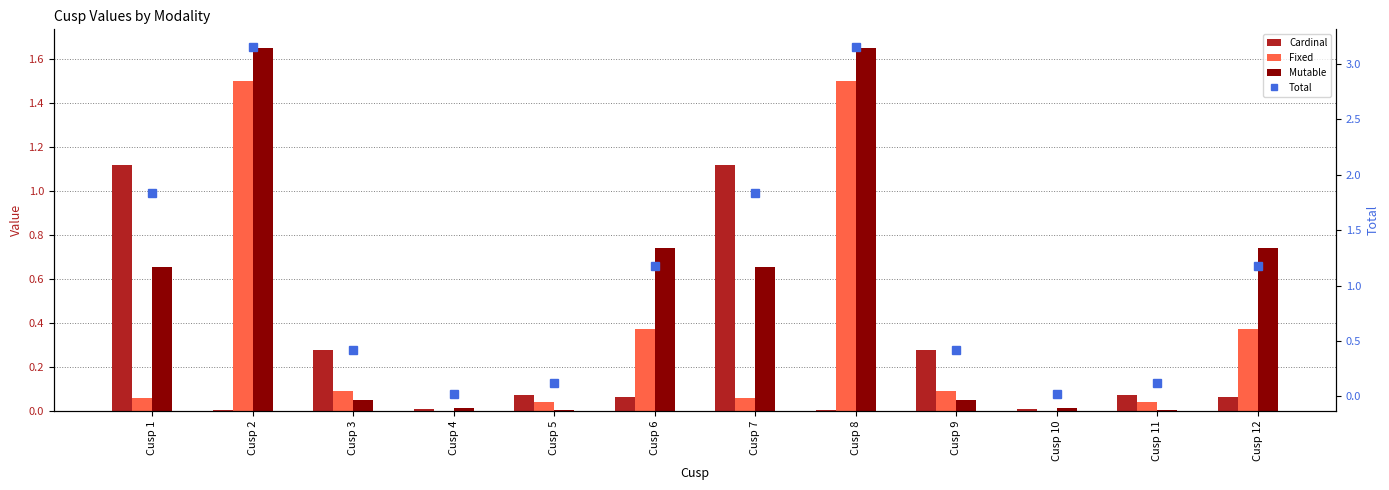

What is the sum of all Total values?

13.5